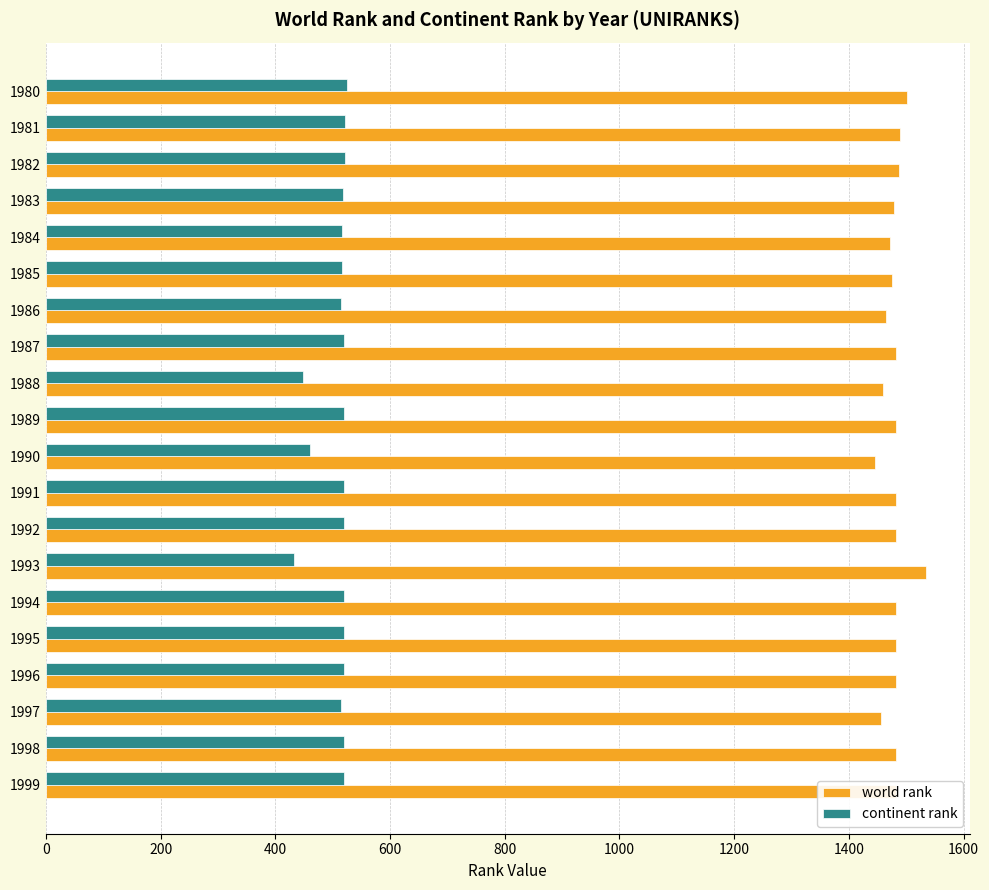

What is the difference between the highest and lowest values at 1993?

1102